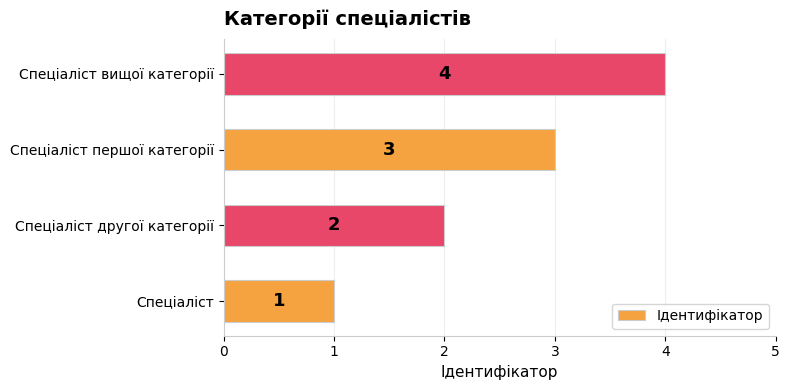

List the labels in order of value, largest first.

Спеціаліст вищої категорії, Спеціаліст першої категорії, Спеціаліст другої категорії, Спеціаліст